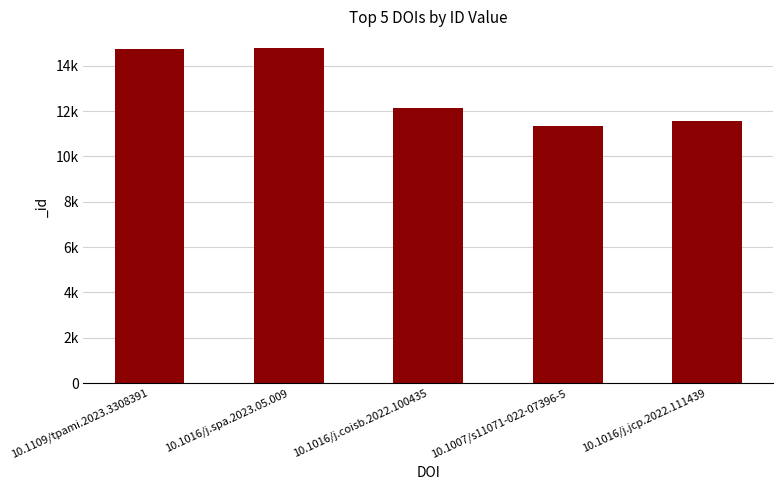

Are the bars horizontal?

No